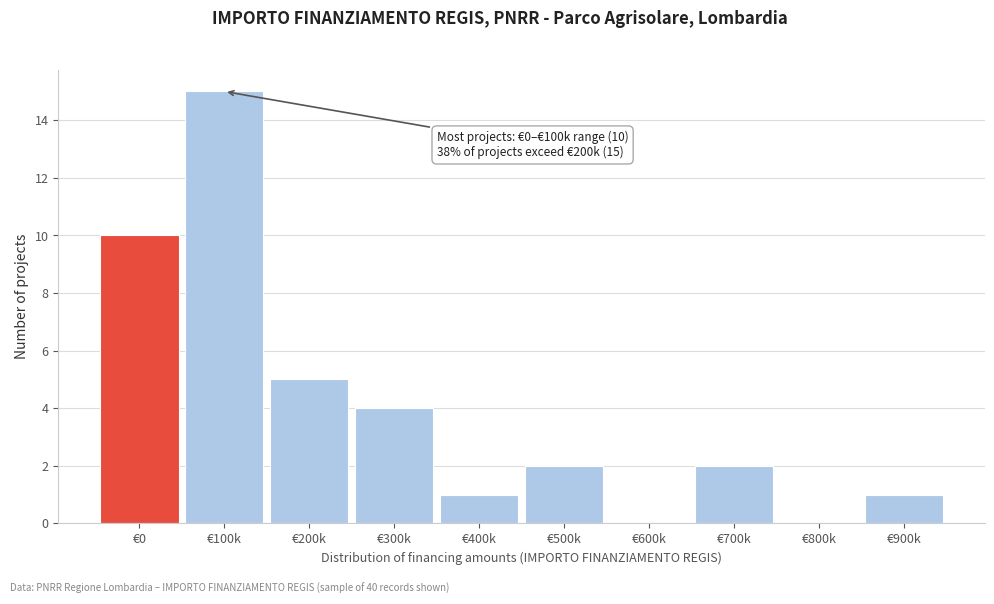

Reading left to right, what are all the values shown in this chart?

€0=10	€100k=15	€200k=5	€300k=4	€400k=1	€500k=2	€600k=0	€700k=2	€800k=0	€900k=1